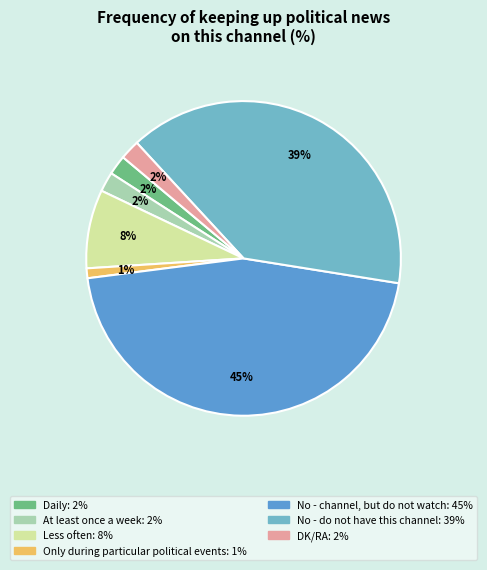

To the nearest percent, what percentage of the pie is At least once a week?

2%